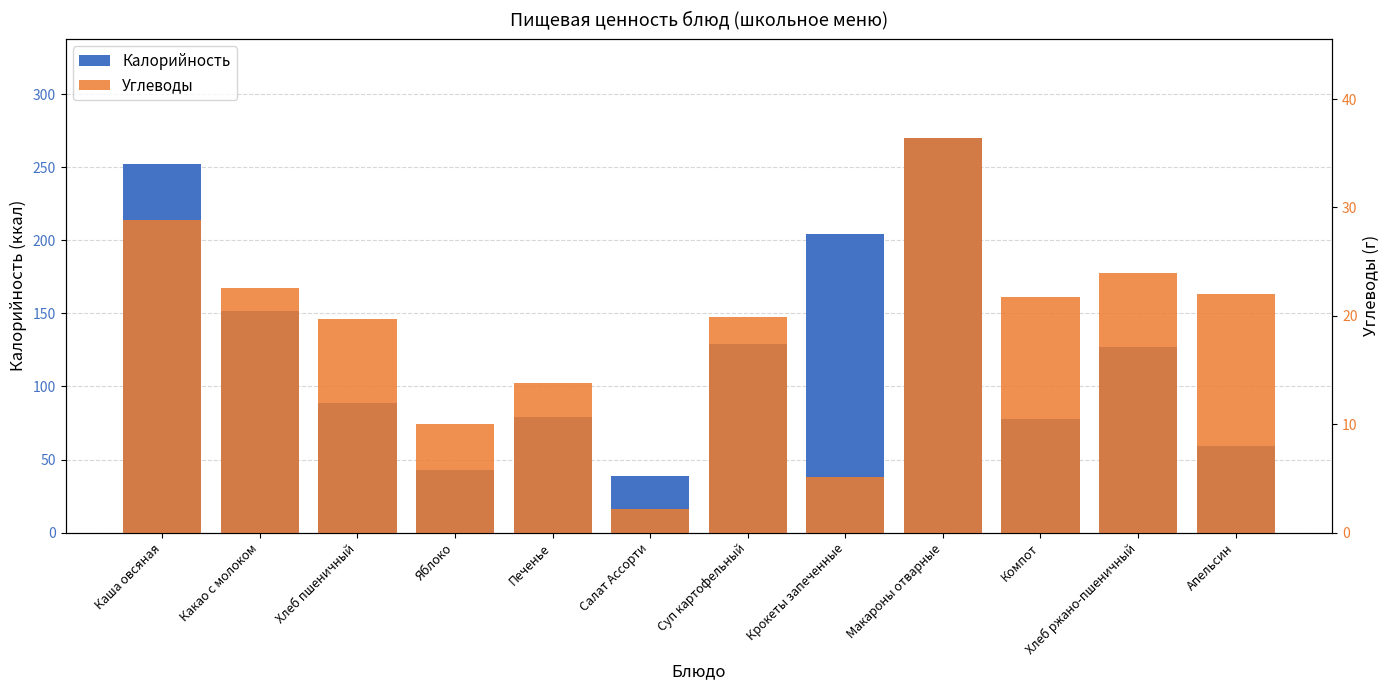

At which category does the chart reach its minimum across all series?

Салат Ассорти